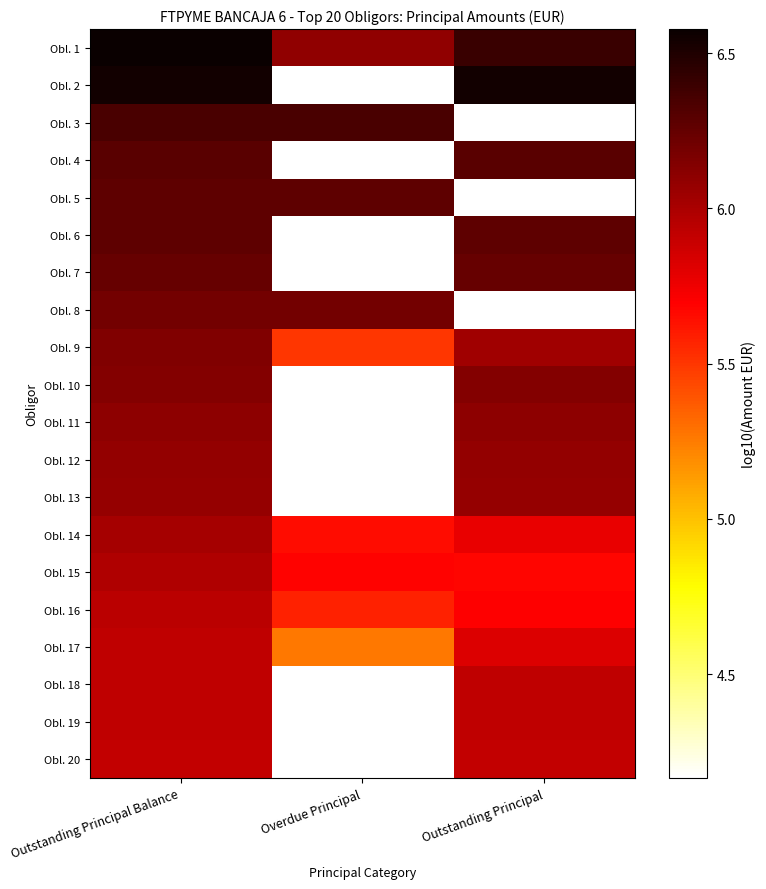

What is the sum of the Obl. 16 values at Overdue Principal and Outstanding Principal Balance?

11.5